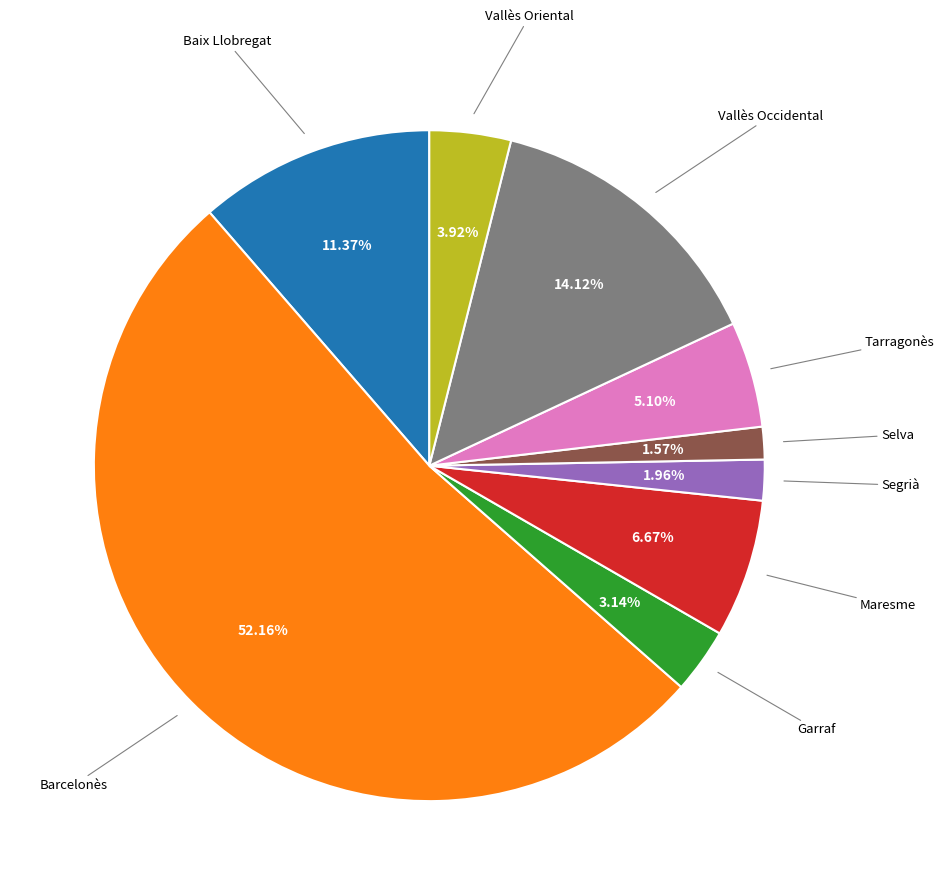

Is there any slice that represents more than half of the pie?

Yes